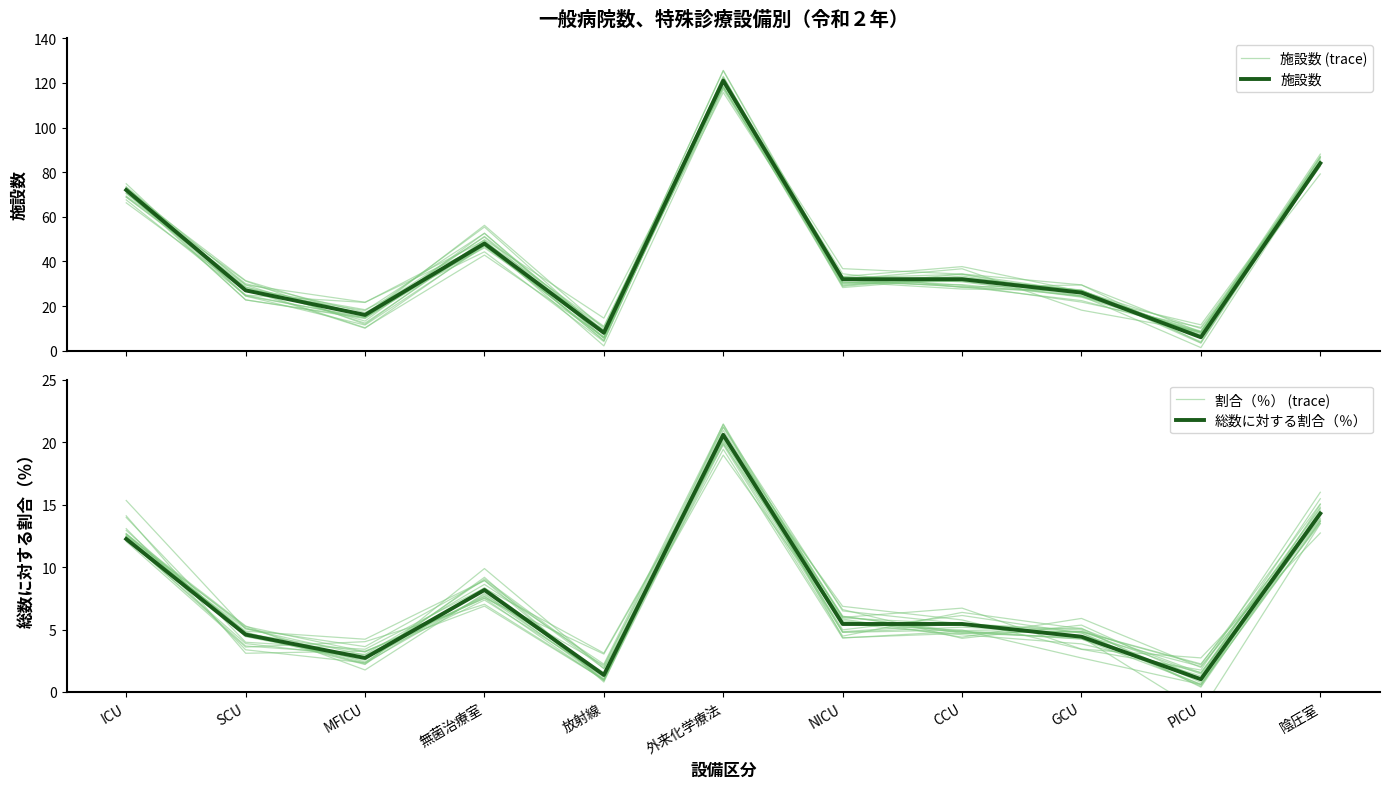

Which series has the largest range (max minus min)?

施設数